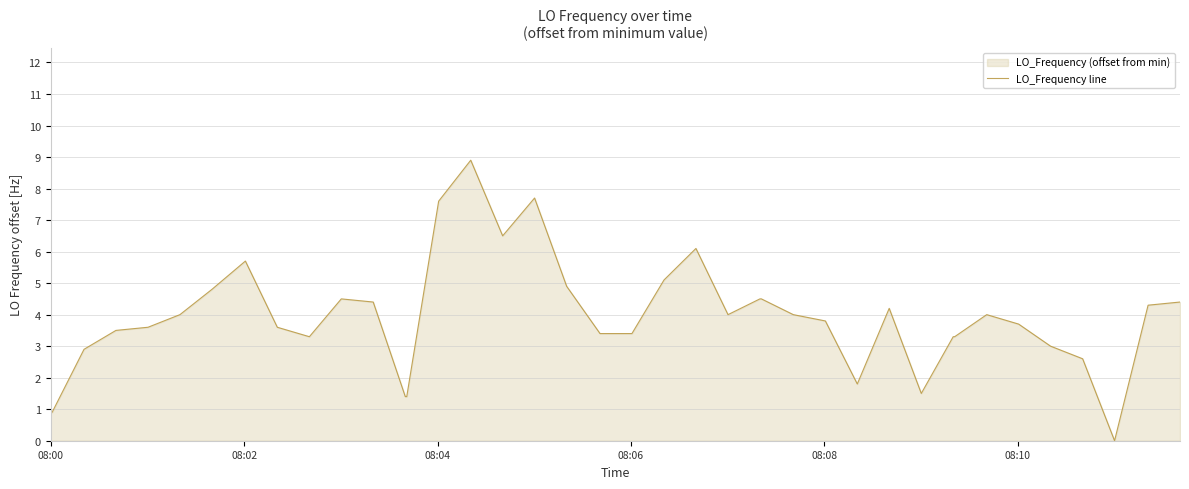

What is the maximum value shown in the chart?

8.9